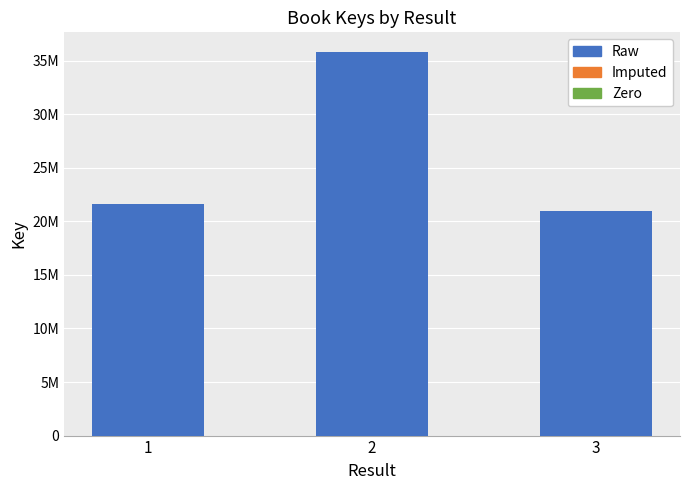

Are the bars horizontal?

No